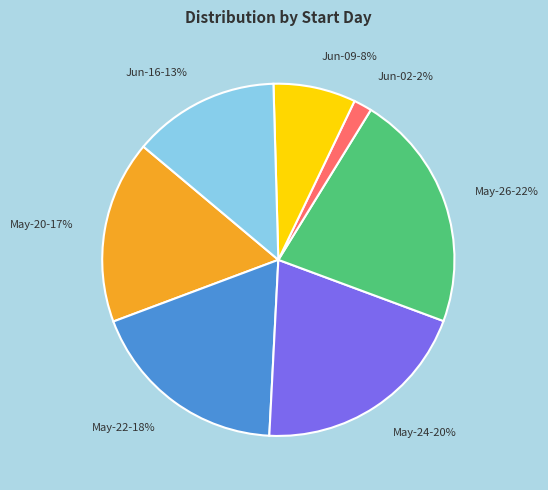

True or false: May-20 accounts for 17% of the total.

True